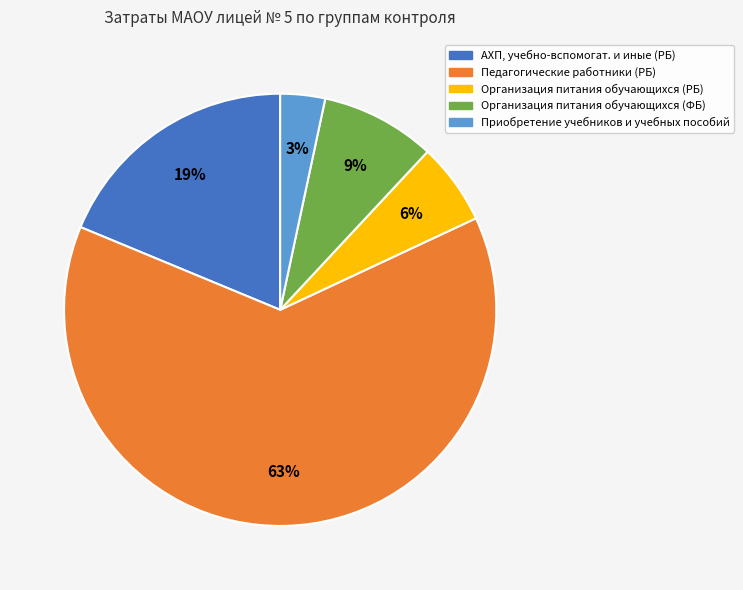

To the nearest percent, what is the average slice percentage?

20%